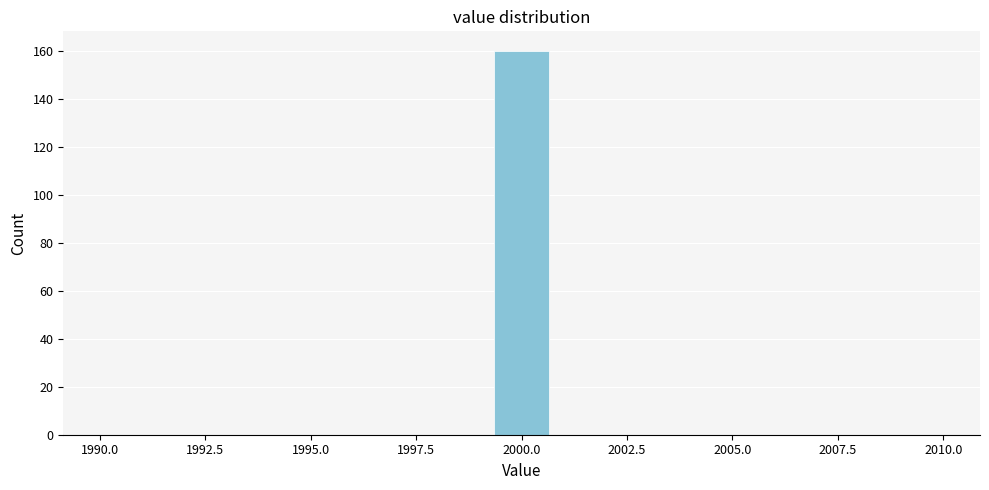

Around what value on the x-axis is the tallest bar? Give the approximate position of its centre, as read against the axis.

2000.0